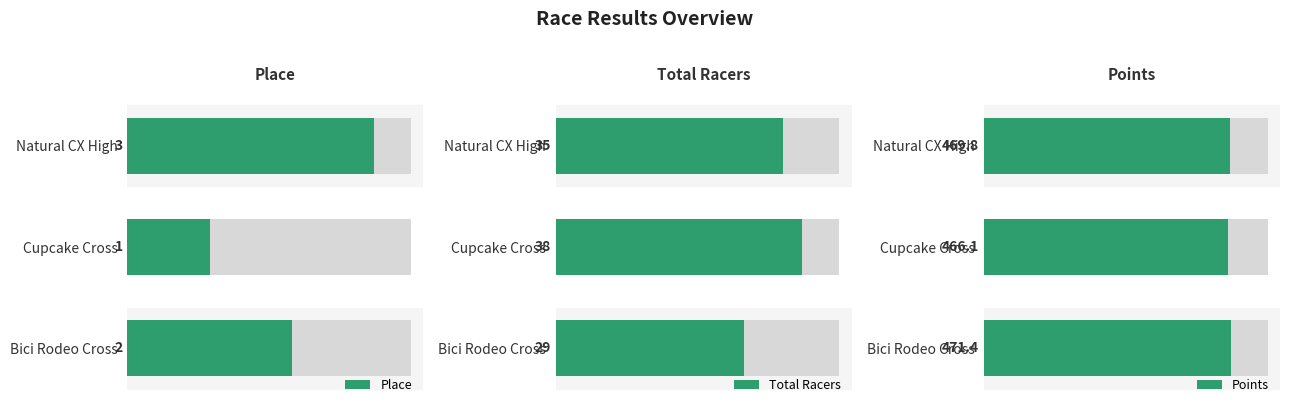

Is the value of Place at Bici Rodeo Cross greater than the value of Points at Natural CX High?

No